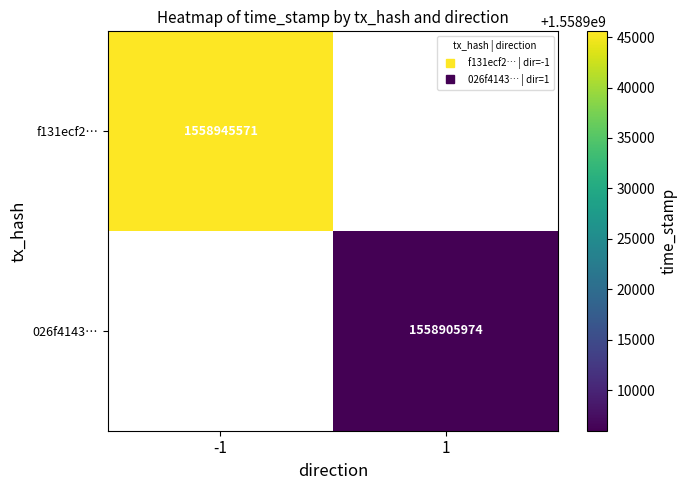

True or false: 026f4143… has a value of 1558905974.0 at 1.

True